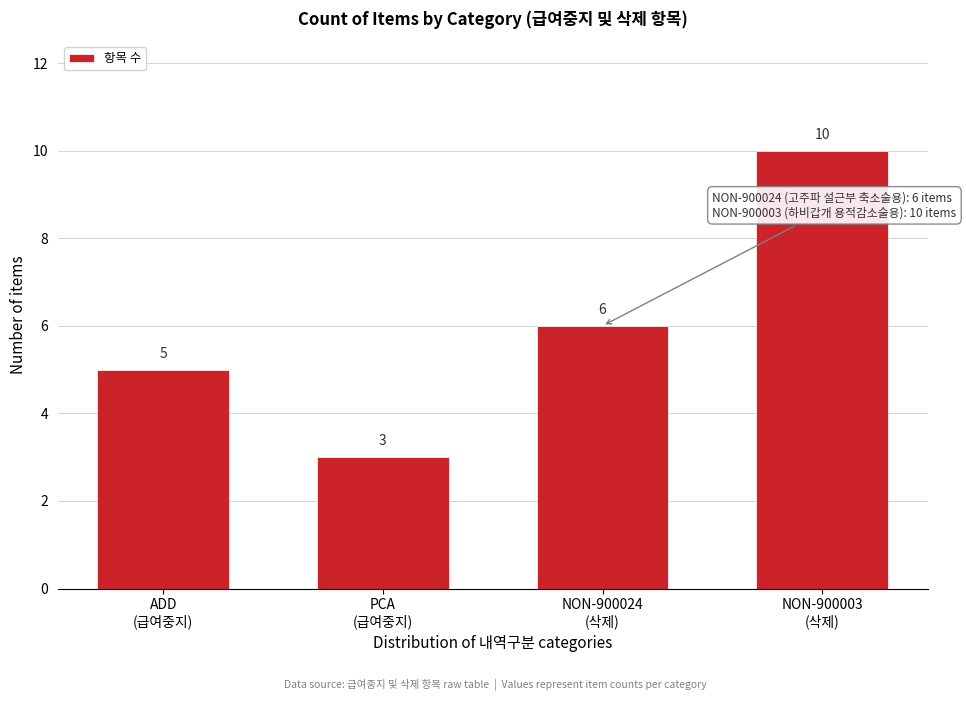

Reading left to right, what are all the values shown in this chart?

5	3	6	10